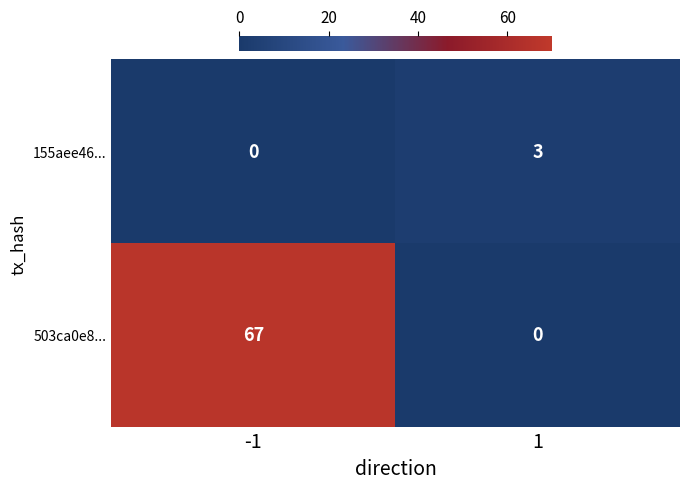

Rank the series at -1 from highest to lowest value.

503ca0e8..., 155aee46...